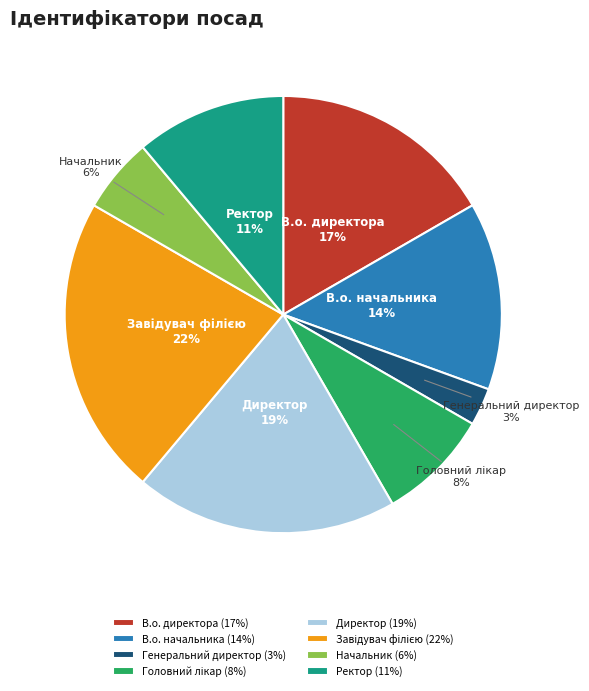

Does Ректор account for over 50% of the chart?

No